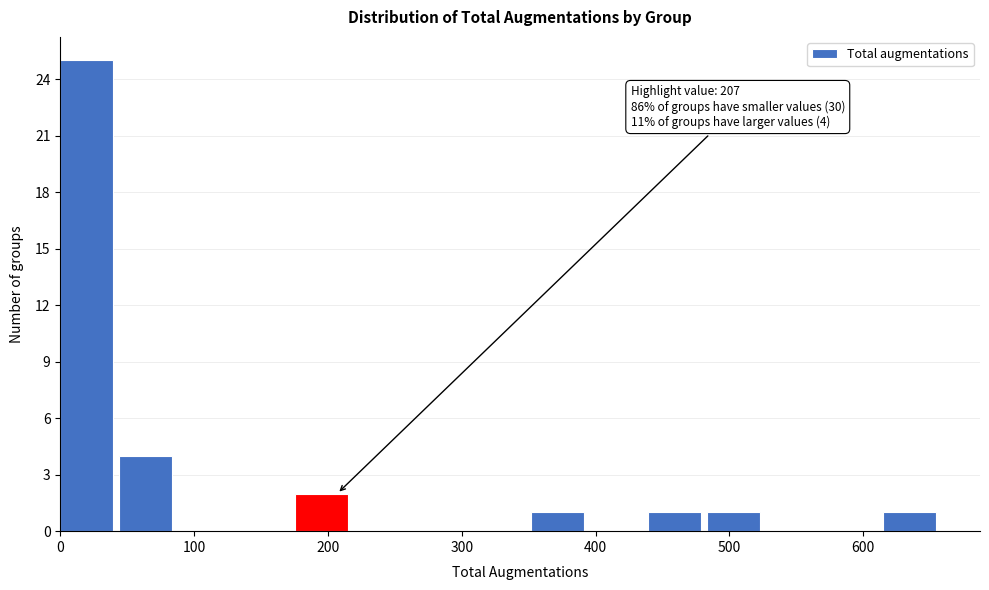

Which range on the x-axis has the tallest bar?

0 to 40